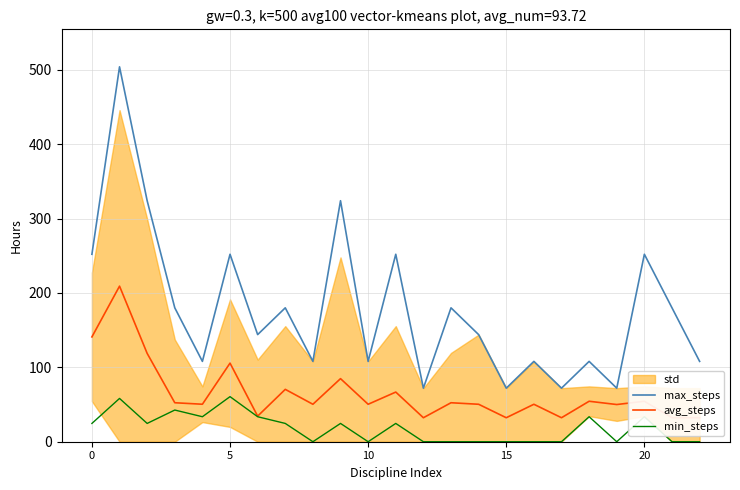

List the series in order of their overall mean, lowest first.

min_steps, avg_steps, max_steps